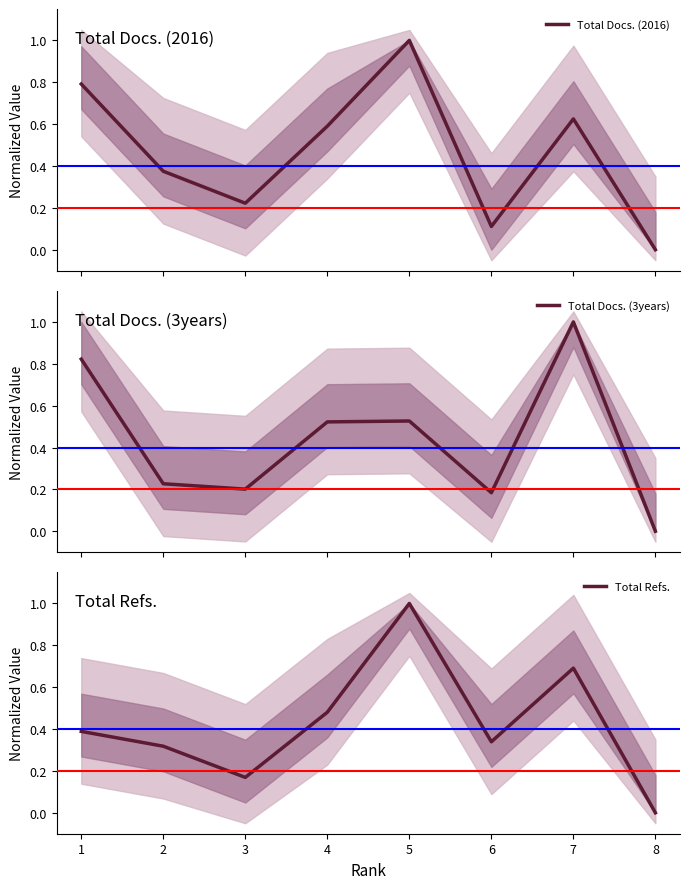

In Total Docs. (3years), how many points are lower than both neighbors (excluding endpoints)?

2